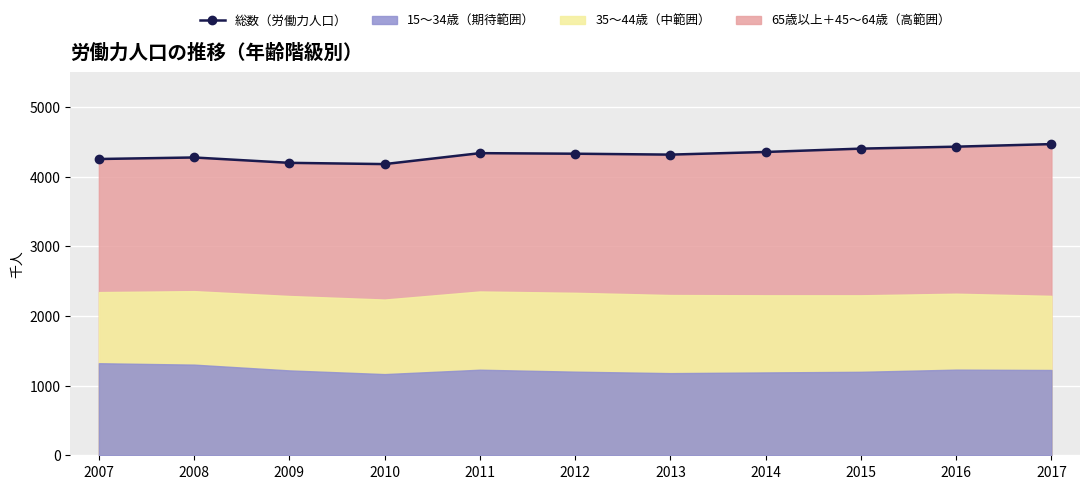

How many lines are shown in the chart?

1